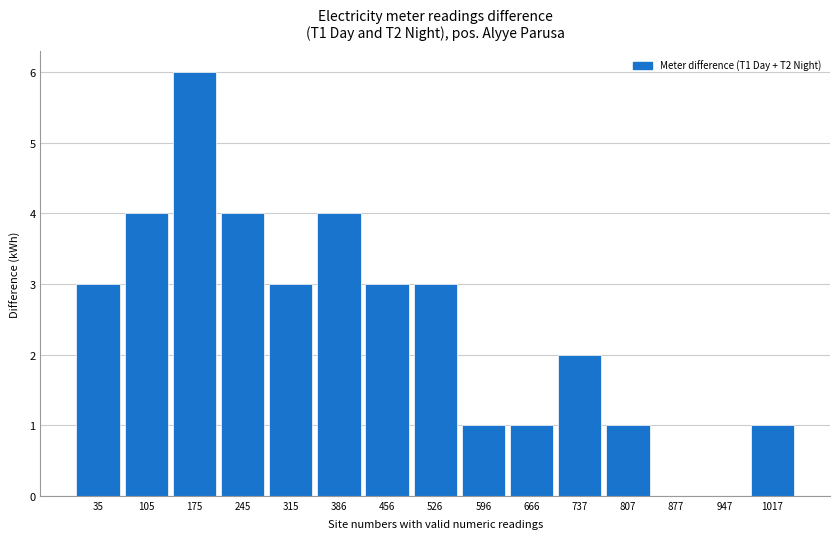

Over which range of the x-axis is the bar tallest?

140 to 210